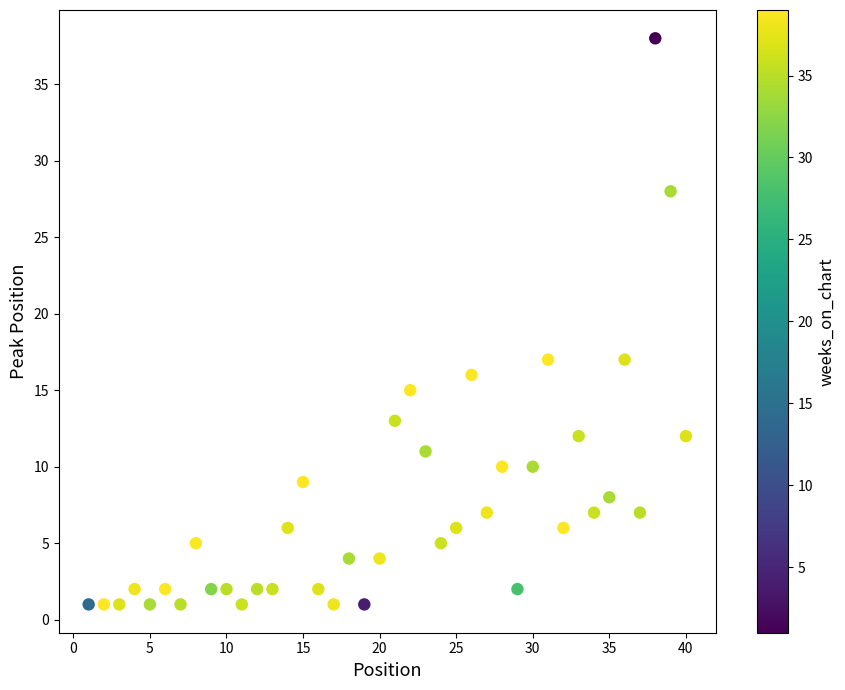

What is the range of Y values (max minus min)?

37